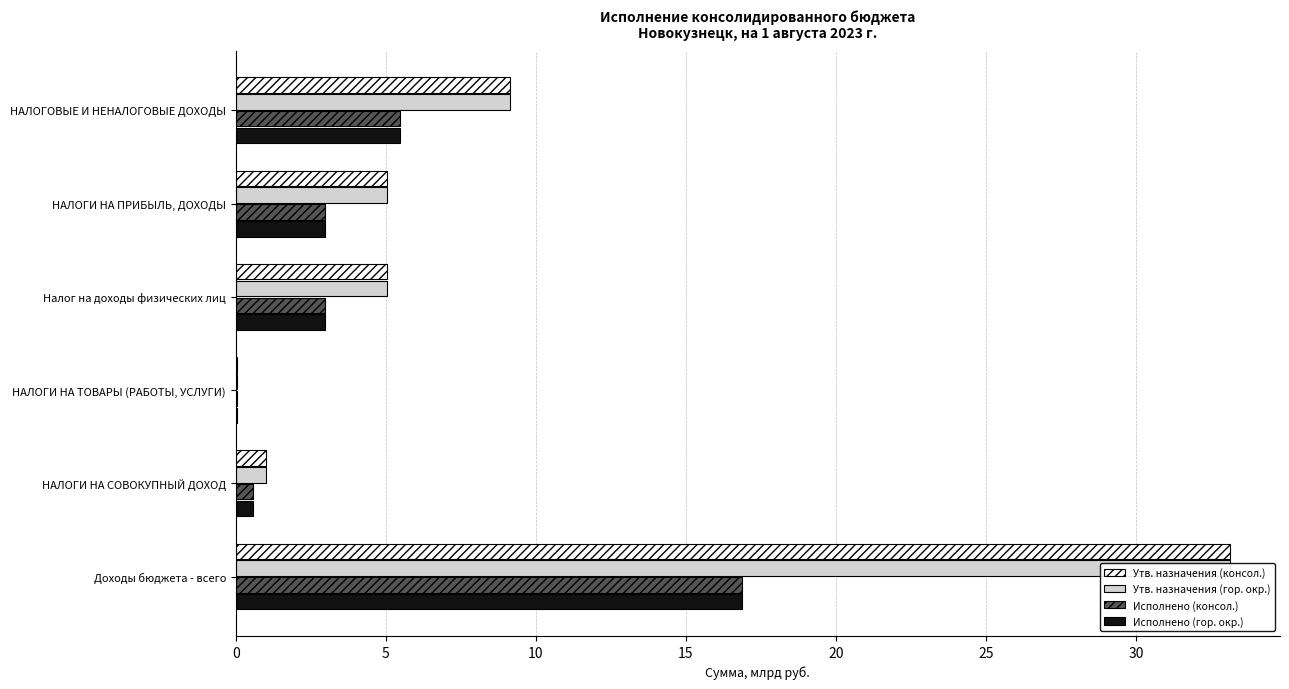

Rank the series by their maximum value, from highest to lowest.

Утв. назначения (консол.), Утв. назначения (гор. окр.), Исполнено (консол.), Исполнено (гор. окр.)